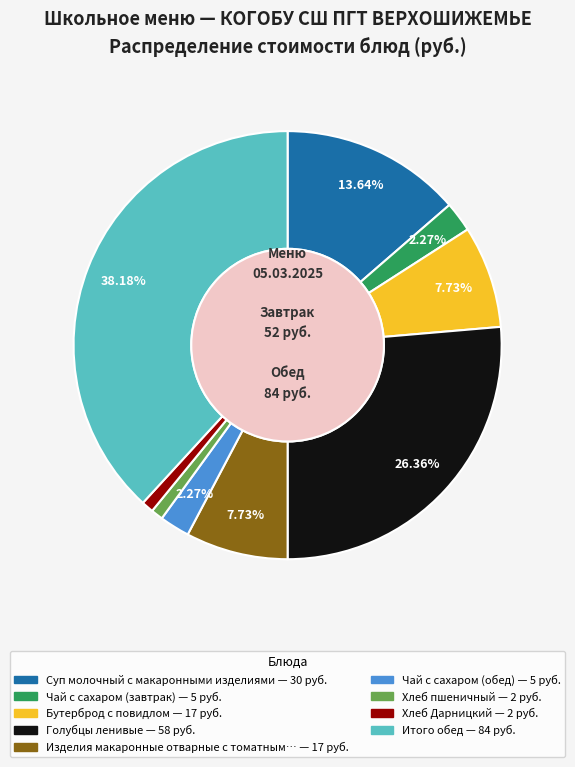

Does any single category account for the majority?

No